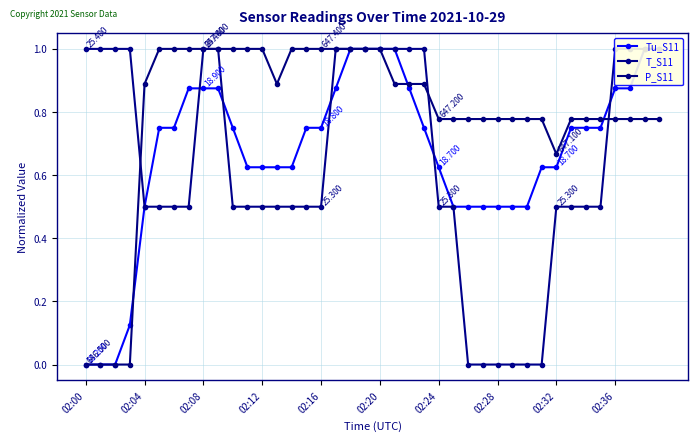

At which label is T_S11 closest to 0?

26